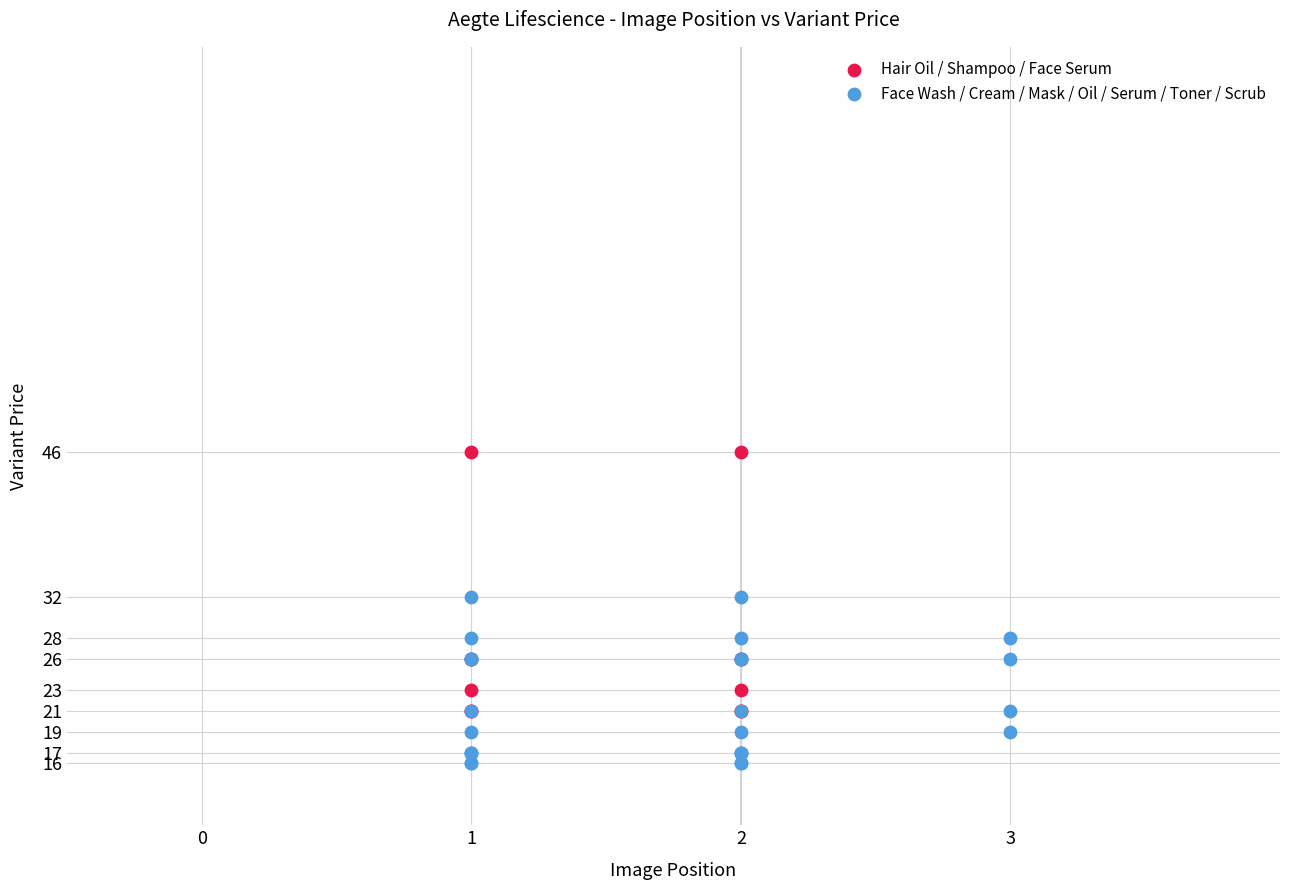

Which series contains the lowest Y value?

Face Wash / Cream / Mask / Oil / Serum / Toner / Scrub